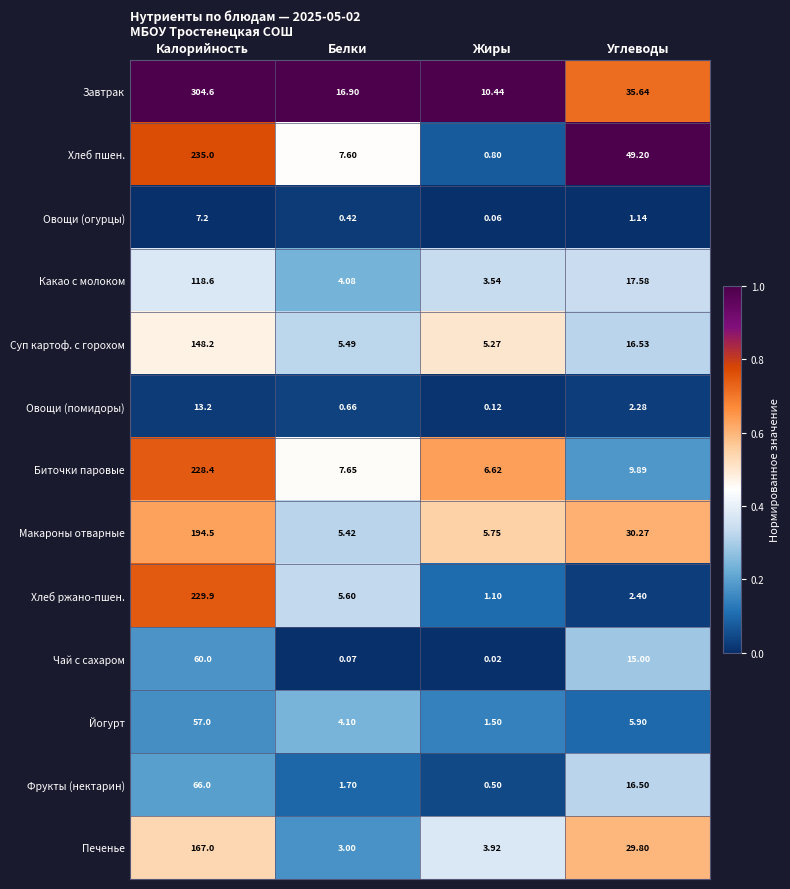

At which category is the sum across all series the highest?

Калорийность